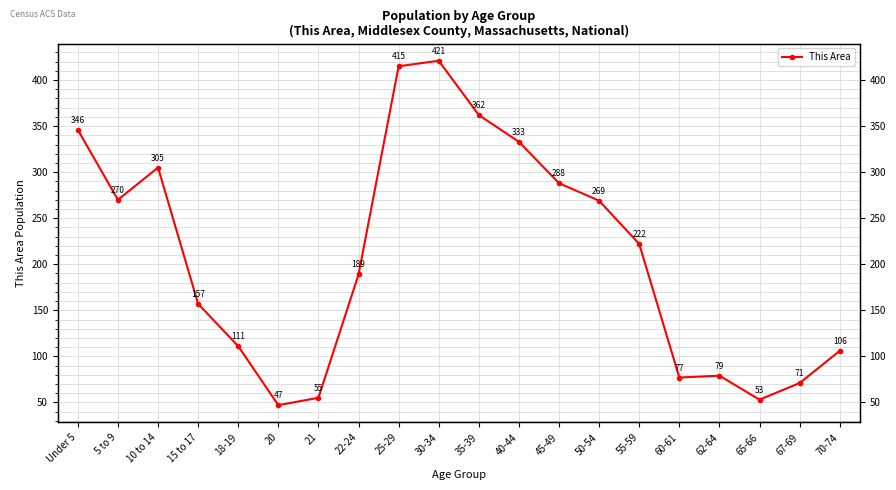

Where is the first local maximum?

10 to 14